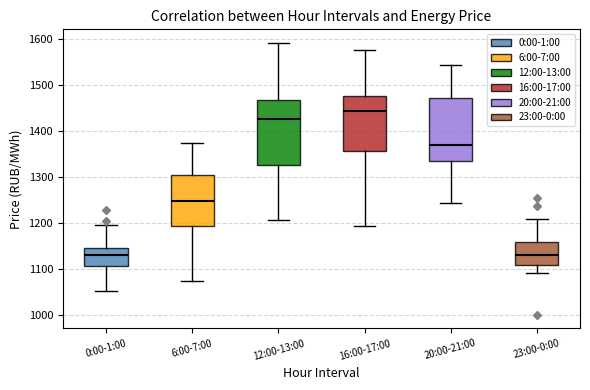

Reading left to right, read every box against the y-axis: the position of its median line, the range the box covers, and the ends of its whiskers. The values are not printed on the chart, so give them approximately, as read against the axis.

0:00-1:00: median 1130, box 1110 to 1150, whiskers 1050 to 1200
6:00-7:00: median 1250, box 1190 to 1300, whiskers 1070 to 1370
12:00-13:00: median 1430, box 1330 to 1470, whiskers 1210 to 1590
16:00-17:00: median 1440, box 1360 to 1470, whiskers 1190 to 1580
20:00-21:00: median 1370, box 1340 to 1470, whiskers 1240 to 1540
23:00-0:00: median 1130, box 1110 to 1160, whiskers 1090 to 1210